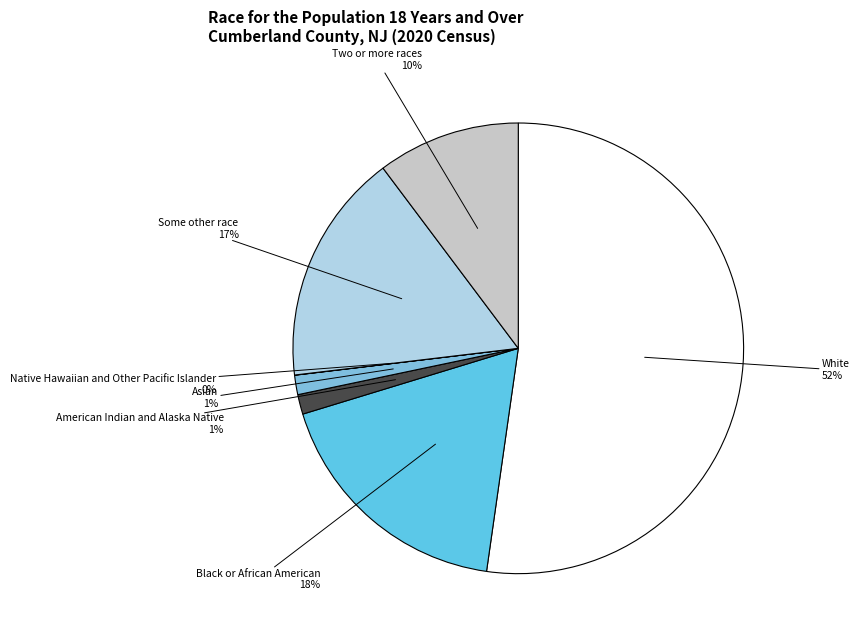

Combined, do Two or more races and Asian account for over 50%?

No